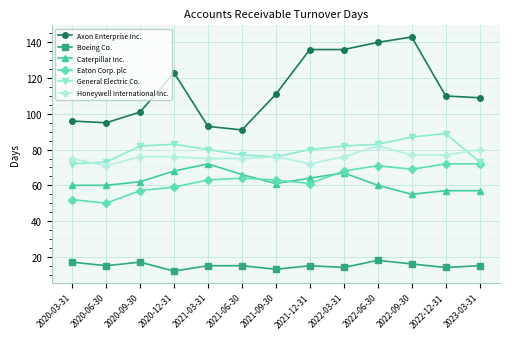

Reading left to right, extract all data points from this chart.

Axon Enterprise Inc.: 96	95	101	123	93	91	111	136	136	140	143	110	109
Boeing Co.: 17	15	17	12	15	15	13	15	14	18	16	14	15
Caterpillar Inc.: 60	60	62	68	72	66	61	64	67	60	55	57	57
Eaton Corp. plc: 52	50	57	59	63	64	63	61	68	71	69	72	72
General Electric Co.: 72	73	82	83	80	77	76	80	82	83	87	89	73
Honeywell International Inc.: 75	71	76	76	75	75	76	72	76	82	77	77	80